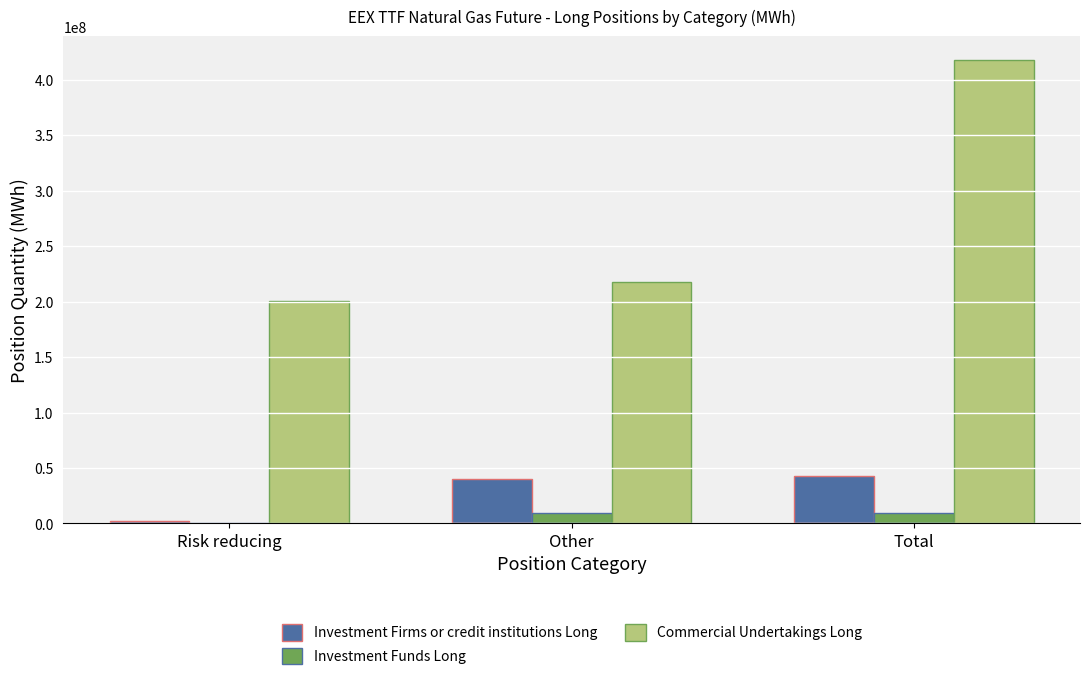

Does the chart contain stacked bars?

No